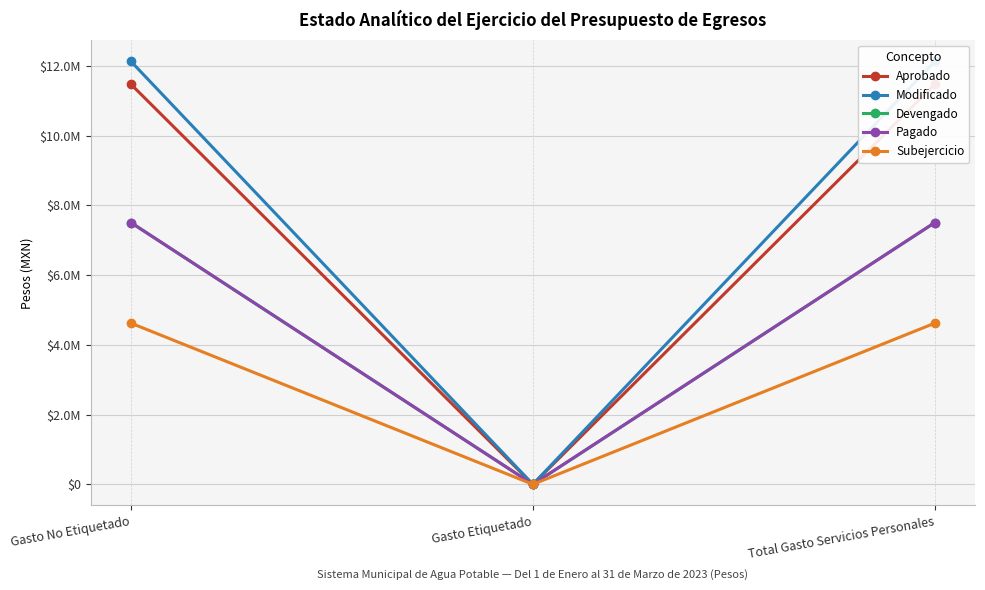

What is the sum of the Devengado values at Gasto No Etiquetado and Gasto Etiquetado?

7506074.3